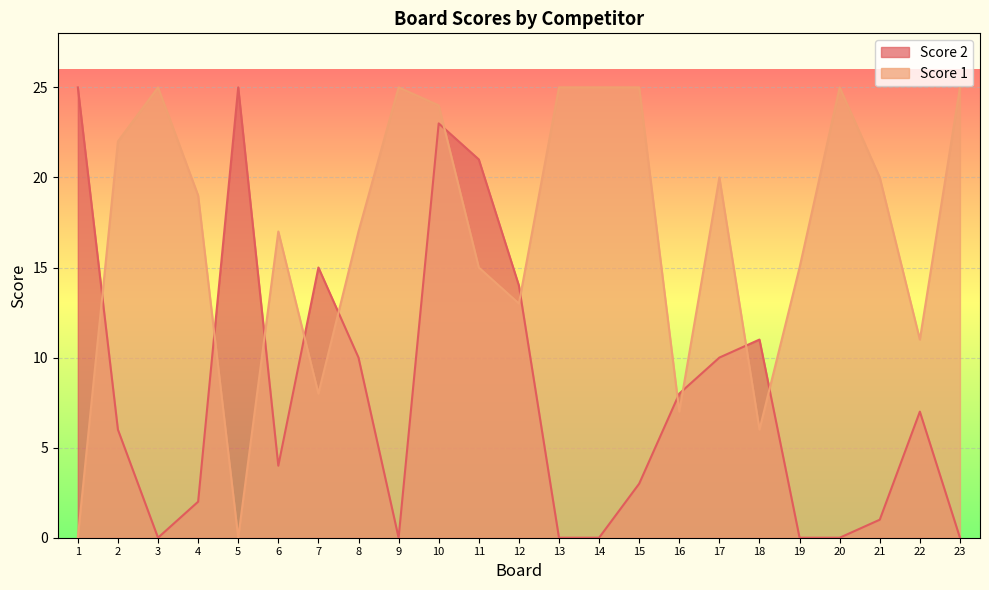

Which category has the lowest value in the Score 1 series?

1